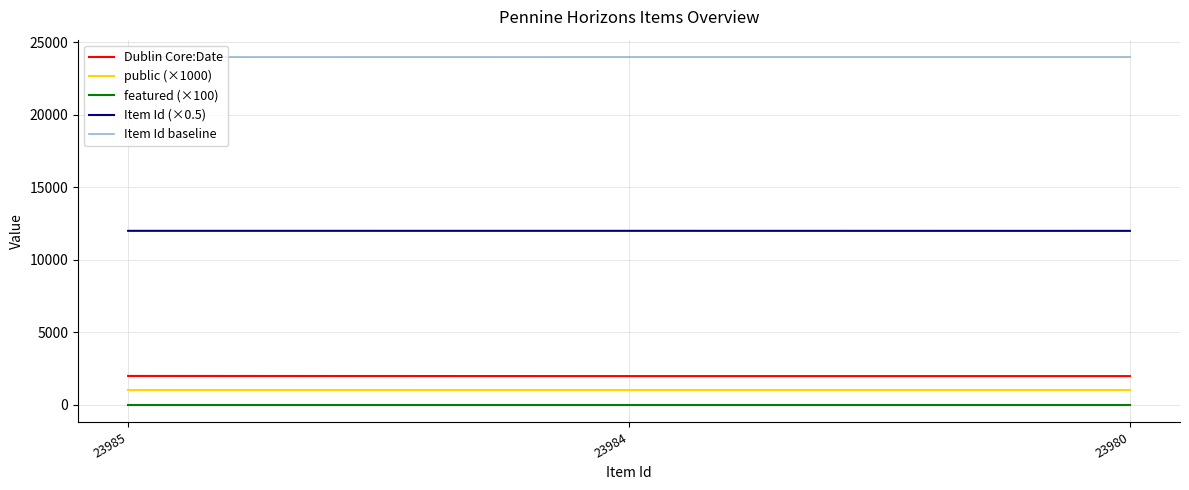

What is the minimum value for Item Id baseline?

23980.5